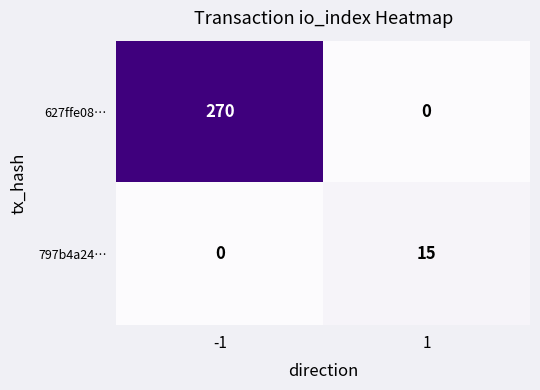

What is the highest value of the 797b4a24… series?

15